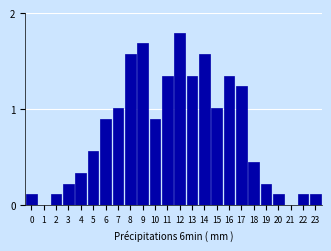

What is the sum of all values?

18.1